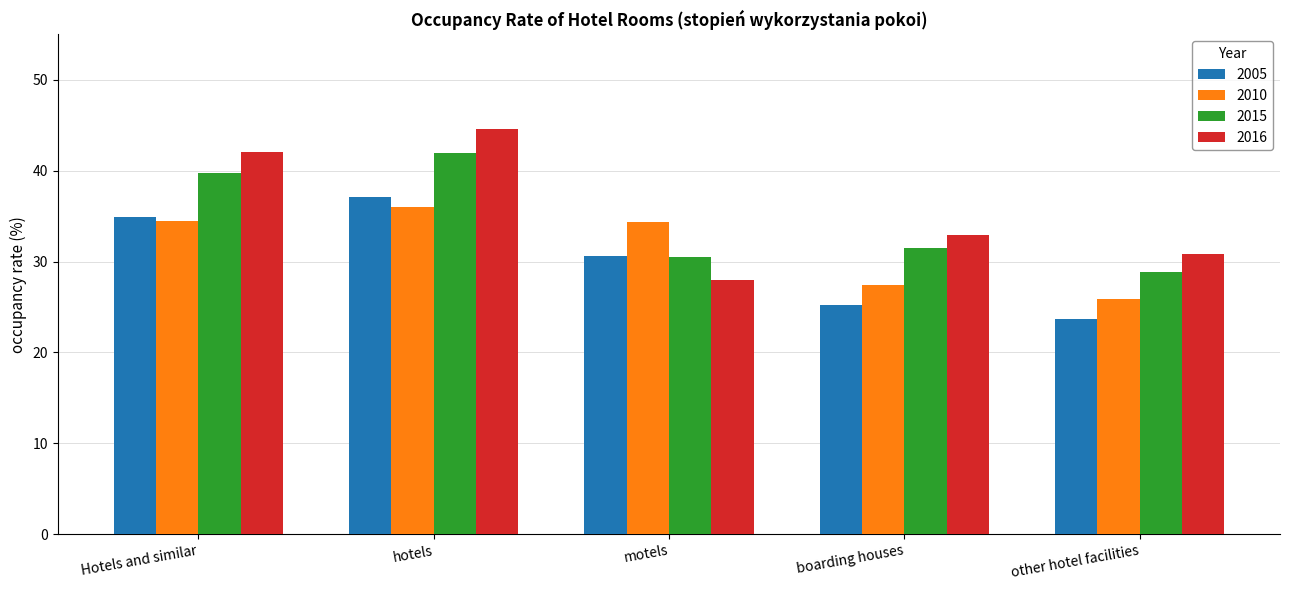

How many groups of bars are there?

5